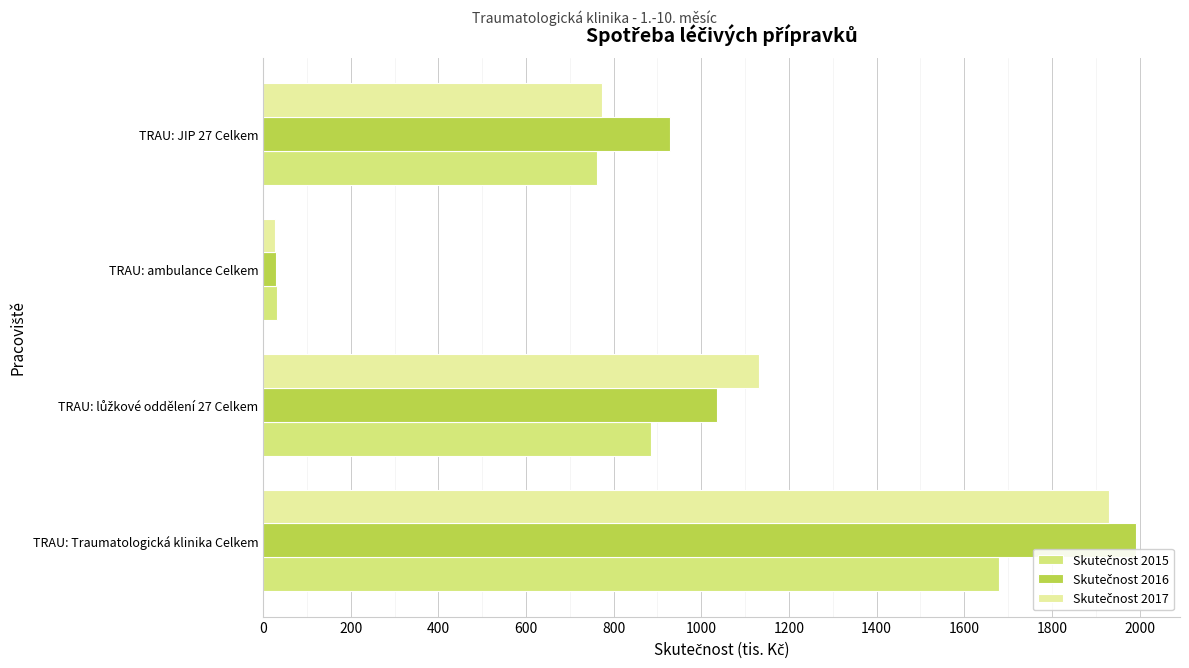

At which category is the sum across all series the highest?

TRAU: Traumatologická klinika Celkem